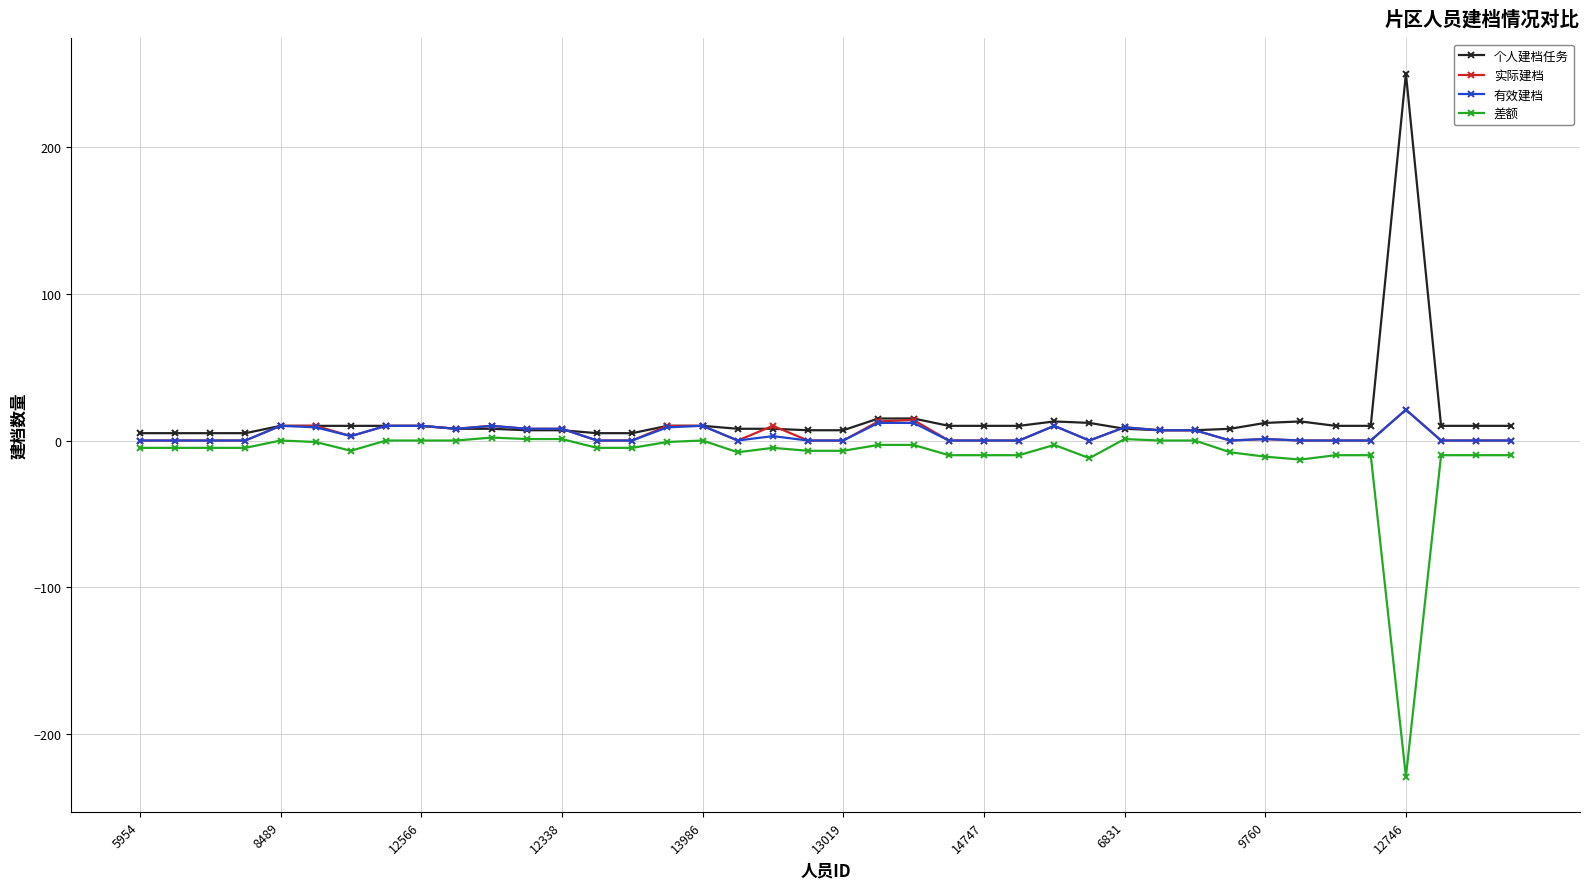

What is the maximum value shown in the chart?

250